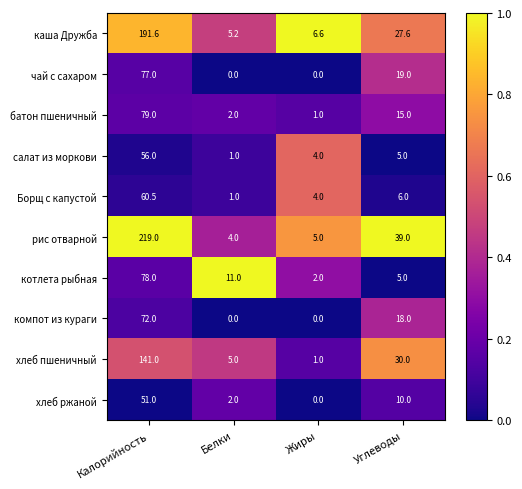

What is the spread (max minus min) of values at Углеводы?

34.0